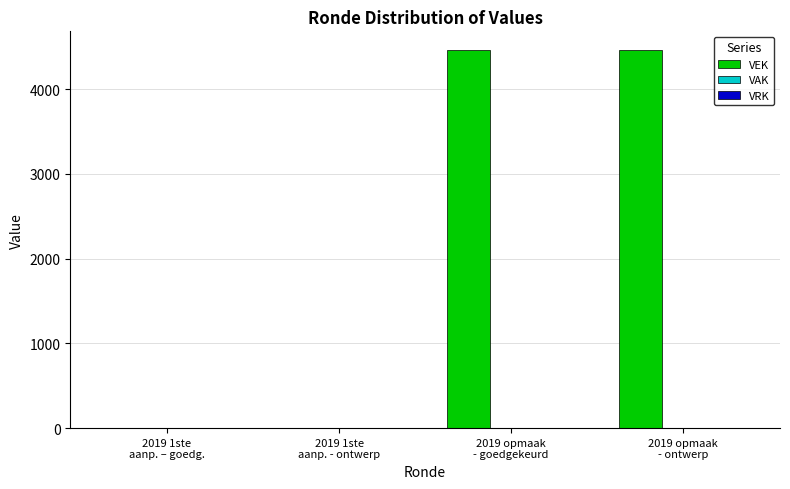

Count the number of data series in this chart.

1